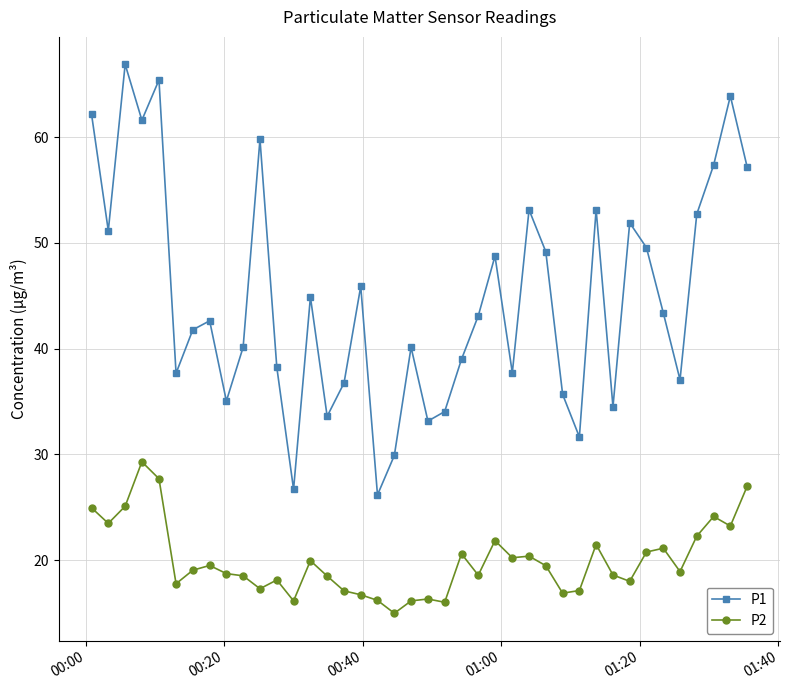

At how many categories does at least one series exceed 56?

8